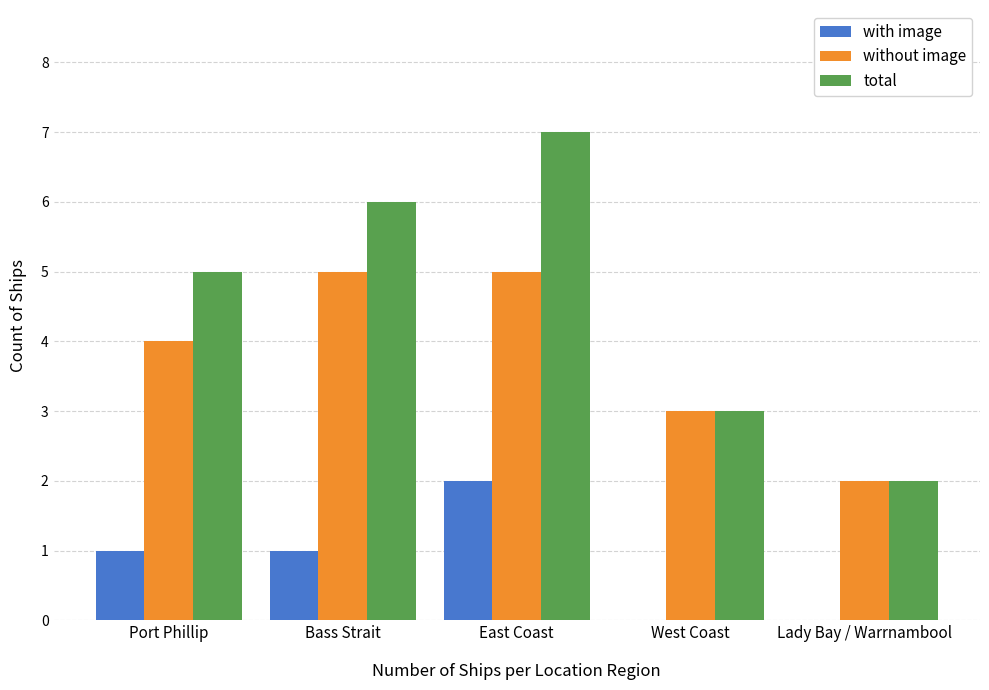

What is the sum of the with image values at Bass Strait and East Coast?

3